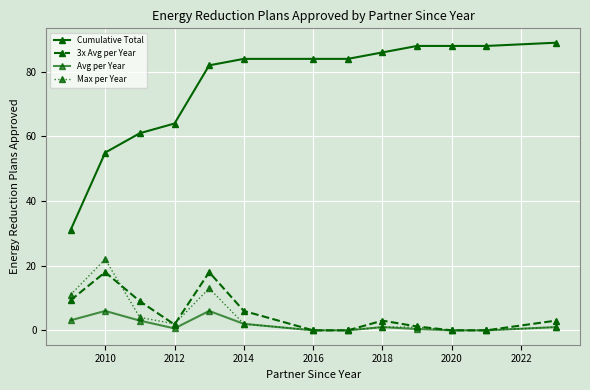

Reading left to right, extract all data points from this chart.

Cumulative Total: 31.0	55.0	61.0	64.0	82.0	84.0	84.0	84.0	86.0	88.0	88.0	88.0	89.0
3x Avg per Year: 9.3	18.0	9.0	1.8	18.0	6.0	0.0	0.0	3.0	1.2	0.0	0.0	3.0
Avg per Year: 3.1	6.0	3.0	0.6	6.0	2.0	0.0	0.0	1.0	0.4	0.0	0.0	1.0
Max per Year: 11.0	22.0	4.0	2.0	13.0	2.0	0.0	0.0	1.0	1.0	0.0	0.0	1.0